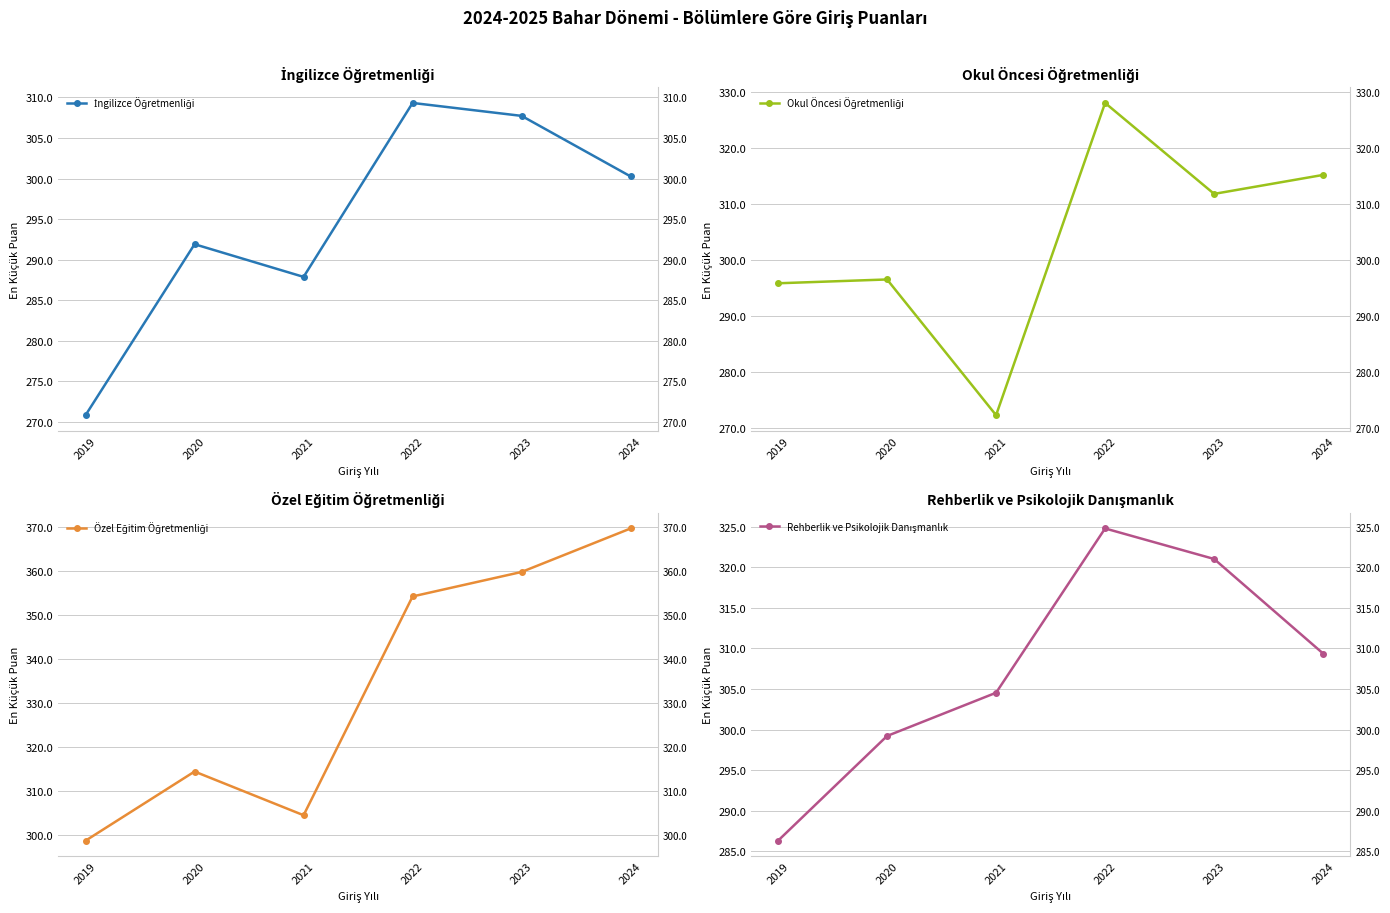

The value of İngilizce Öğretmenliği at 2022 is 309.3. True or false?

True